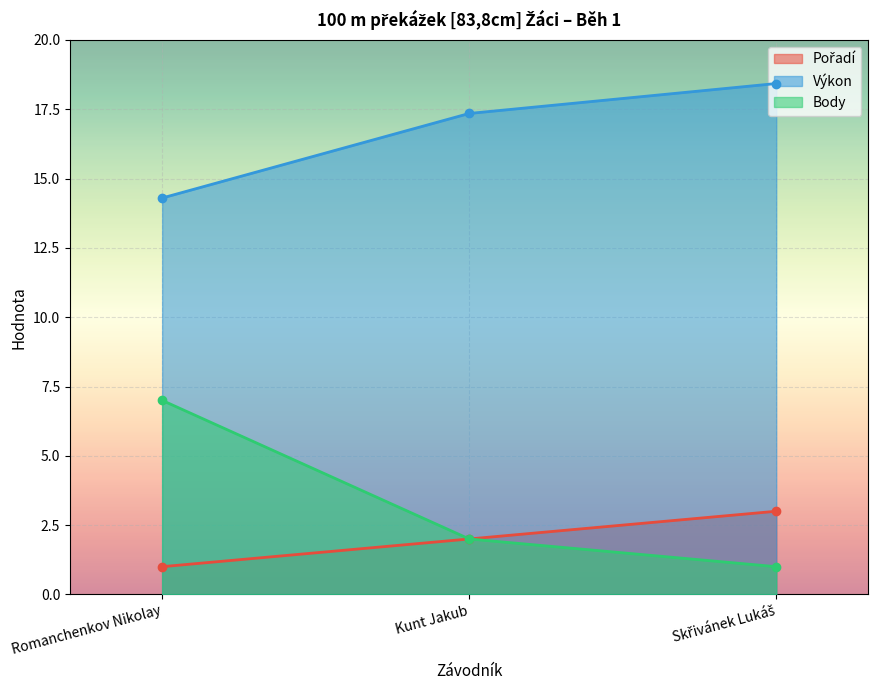

Which series has the largest total across all categories?

Výkon